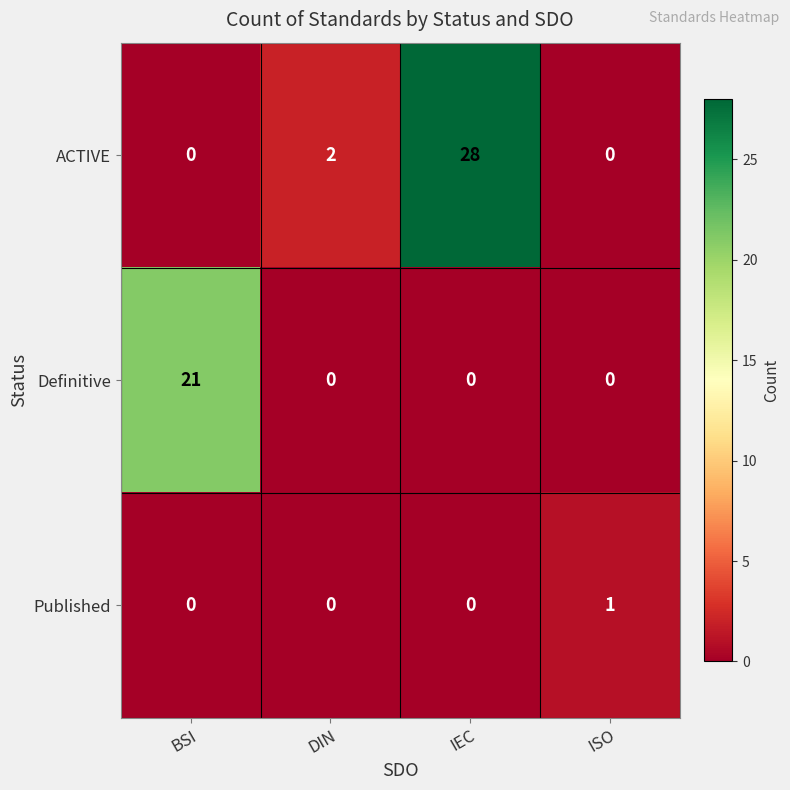

At how many categories does at least one series exceed 22?

1